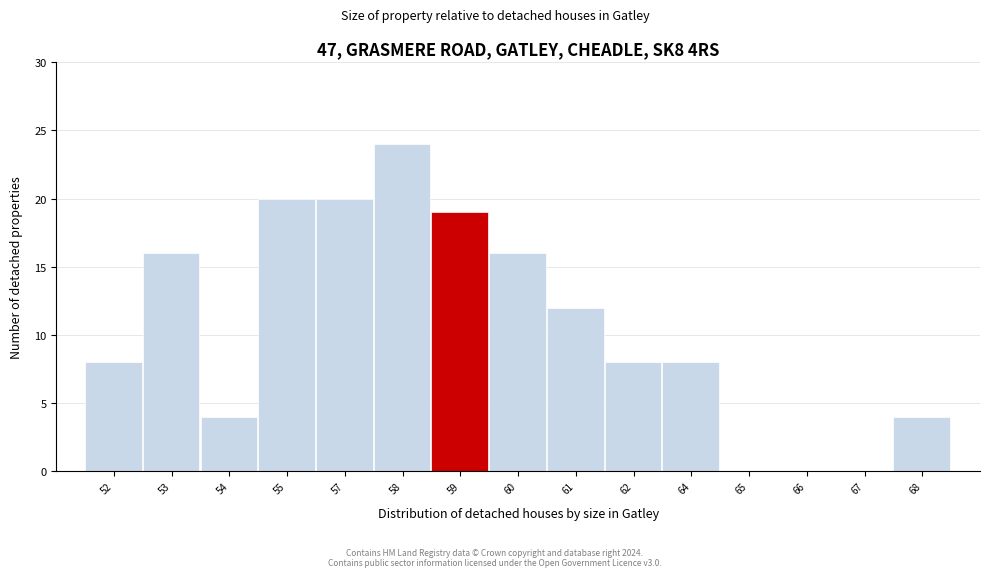

Reading left to right, transcribe all the data shown in this chart.

52=8	53=16	54=4	55=20	57=20	58=24	59=19	60=16	61=12	62=8	64=8	65=0	66=0	67=0	68=4